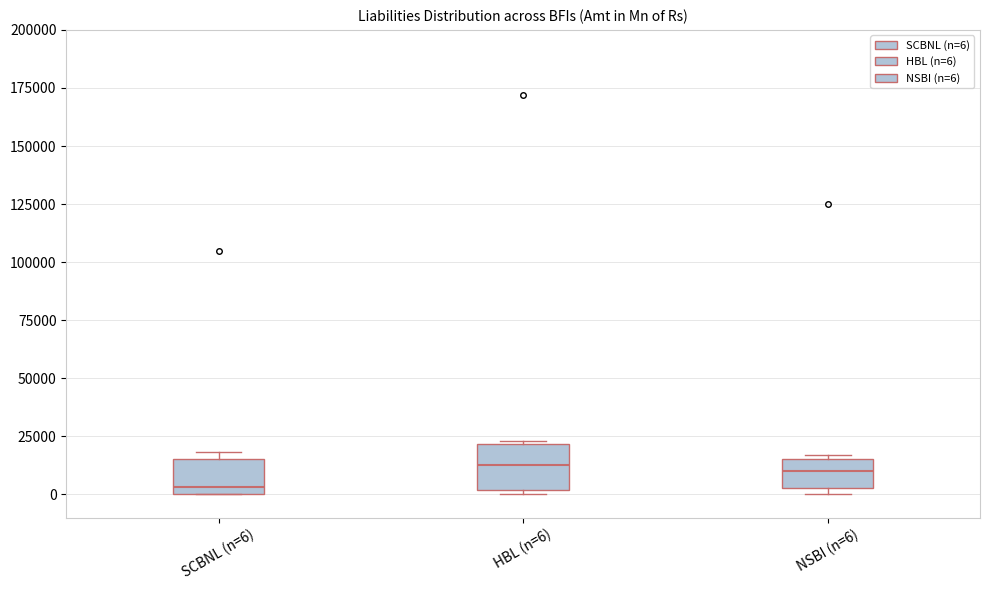

Reading left to right, transcribe this box plot: for each box, give where its median line is, the range the box spans, and where its two whiskers end, as read against the y-axis. The values are not printed on the chart, so give them approximately, as read against the axis.

SCBNL (n=6): median 5000, box 0 to 15000, whiskers 0 to 20000
HBL (n=6): median 15000, box 0 to 20000, whiskers 0 (just below the box's lower edge) to 25000
NSBI (n=6): median 10000, box 5000 to 15000, whiskers 0 to 15000 (just above the box's upper edge)